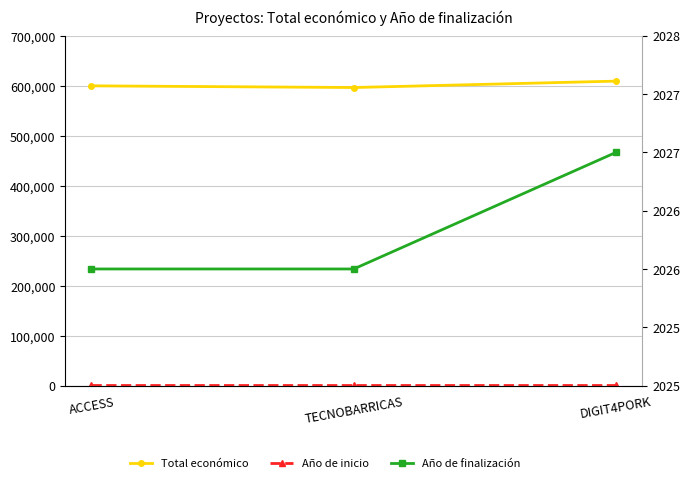

What is the approximate value of Año de finalización at TECNOBARRICAS?

2026